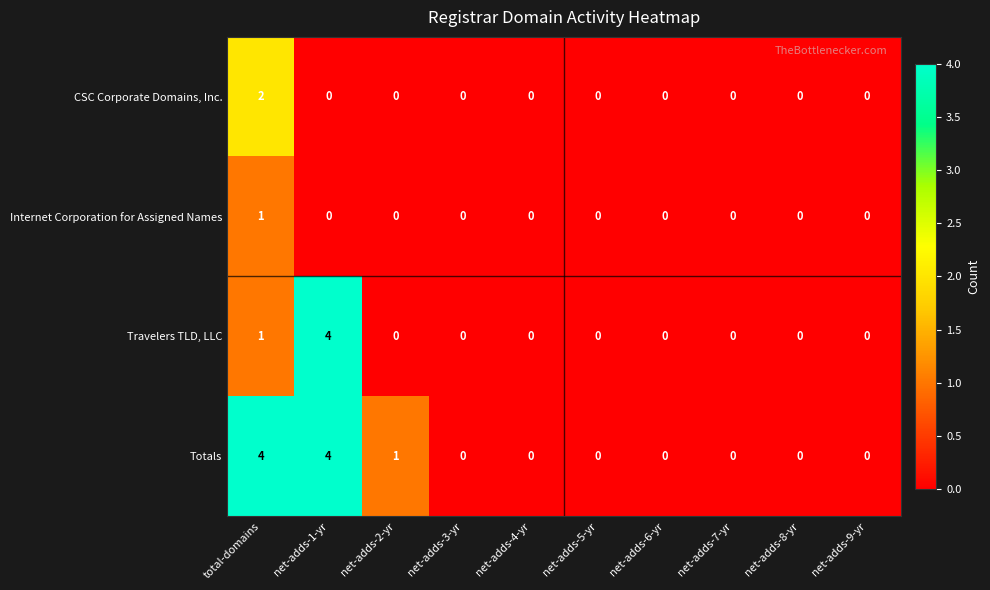

What is the sum of all Totals values?

9